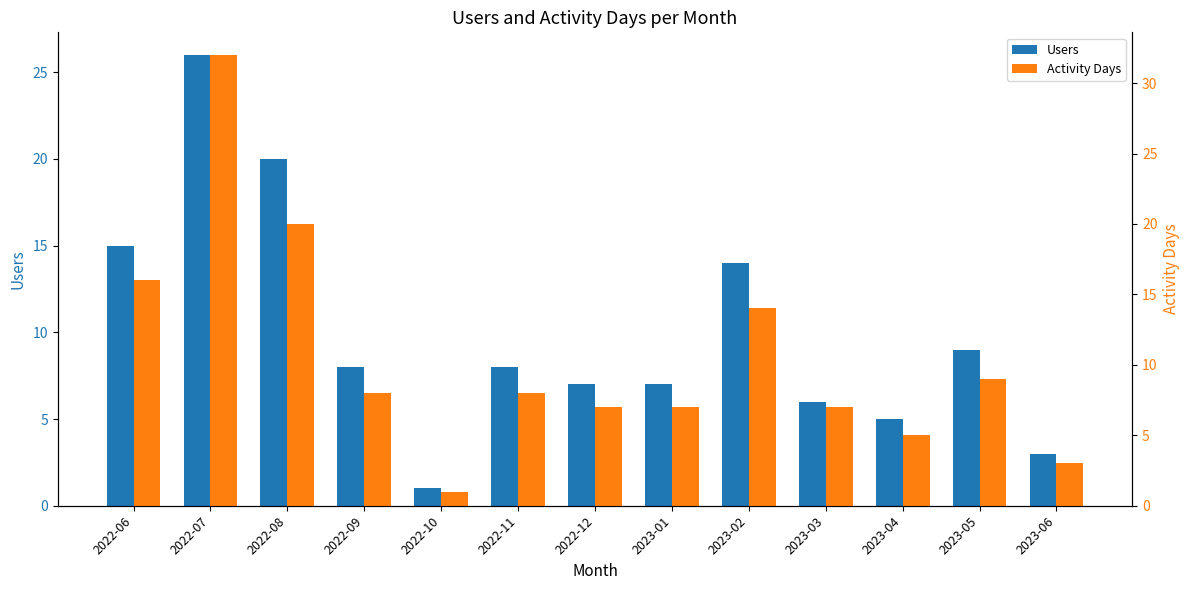

What is the difference between the maximum and second lowest values in the Users series?

23